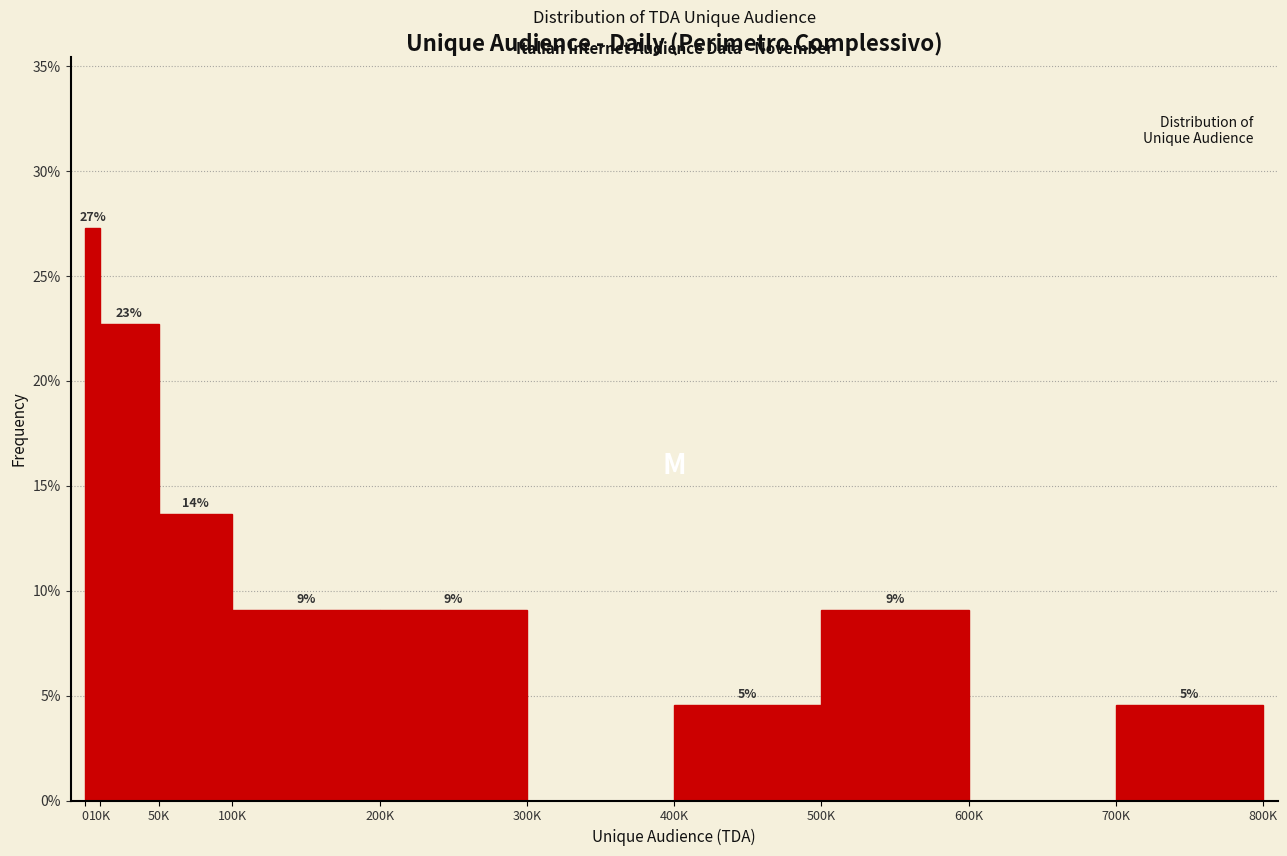

Are the bars horizontal?

No